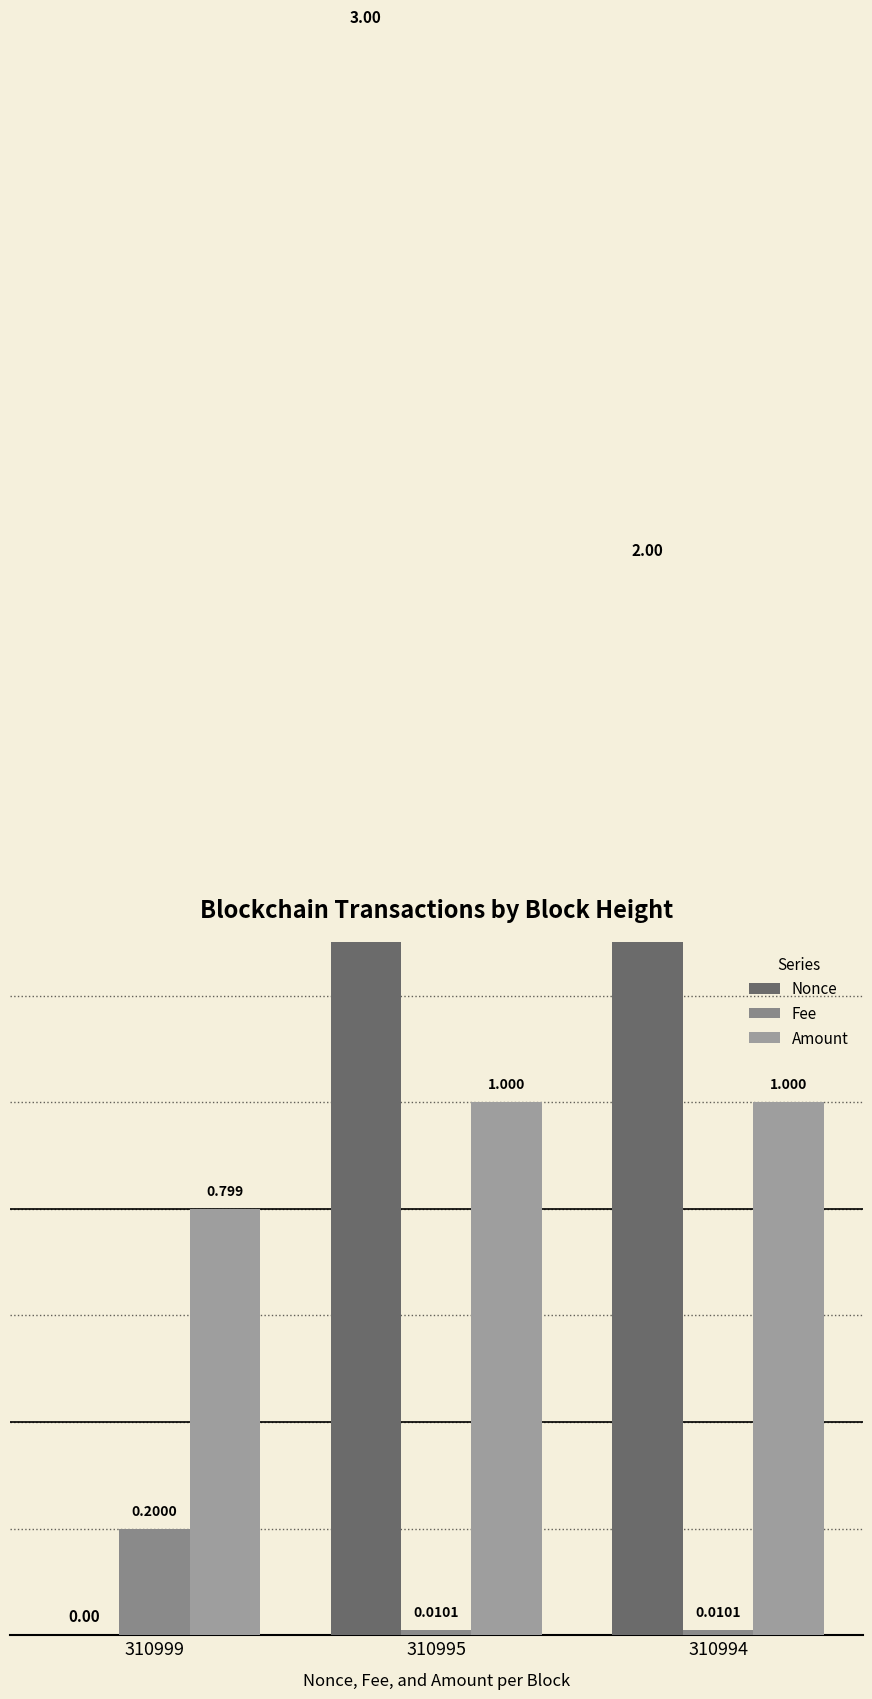

At which label does Nonce first exceed 2?

310995